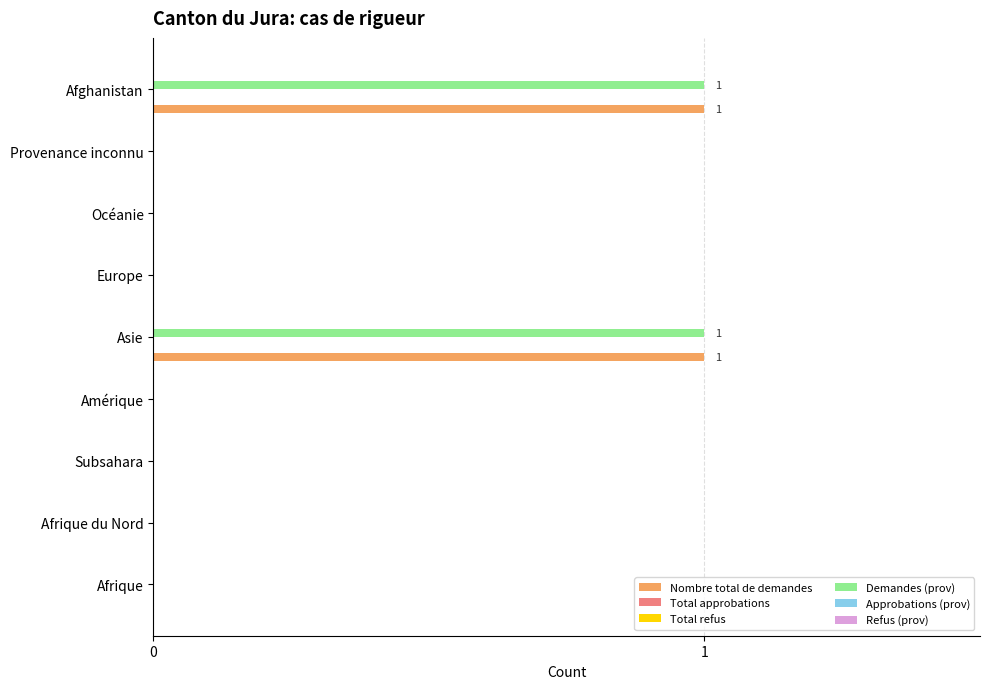

How many categories are shown in the chart?

9